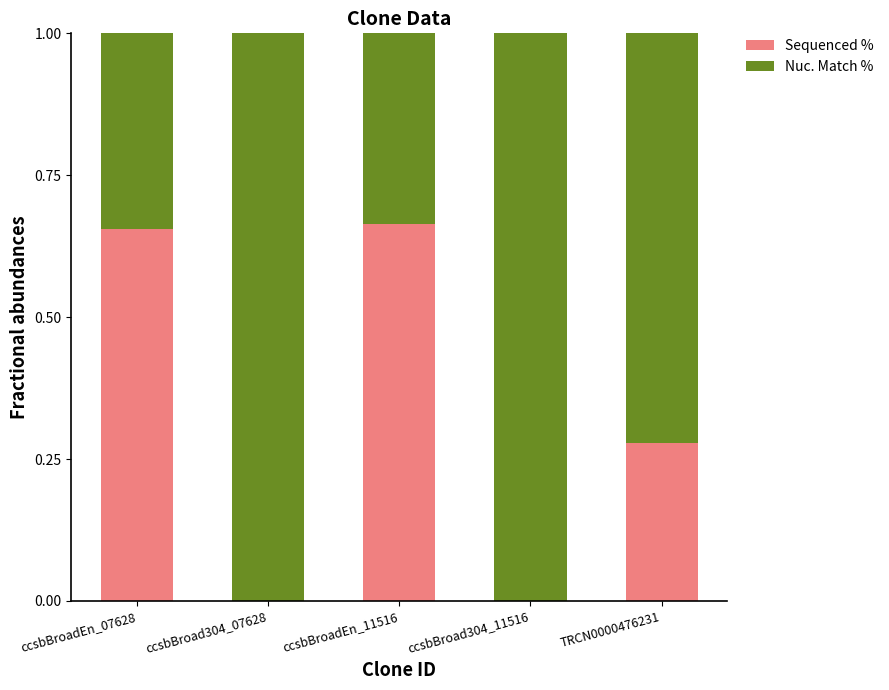

The Sequenced % series shows 0.4 at ccsbBroadEn_07628. True or false?

False